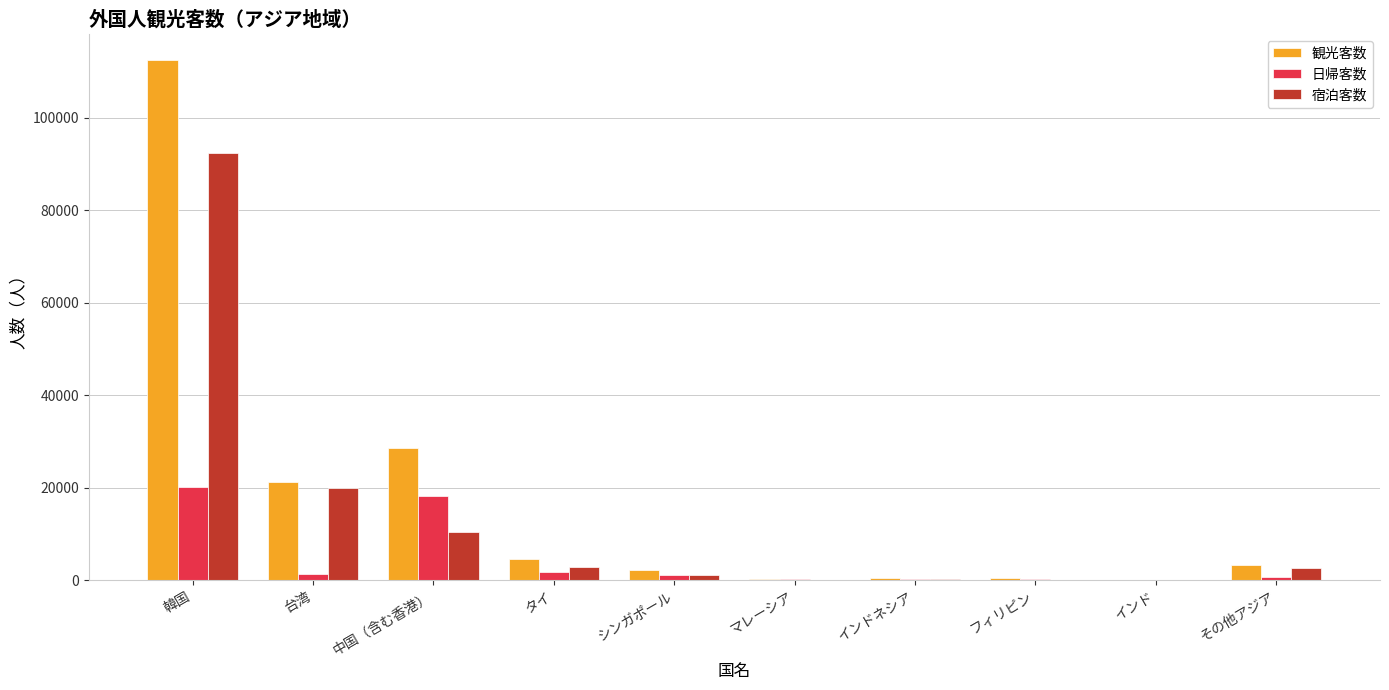

What is the difference between the 観光客数 values at 韓国 and インド?

112439